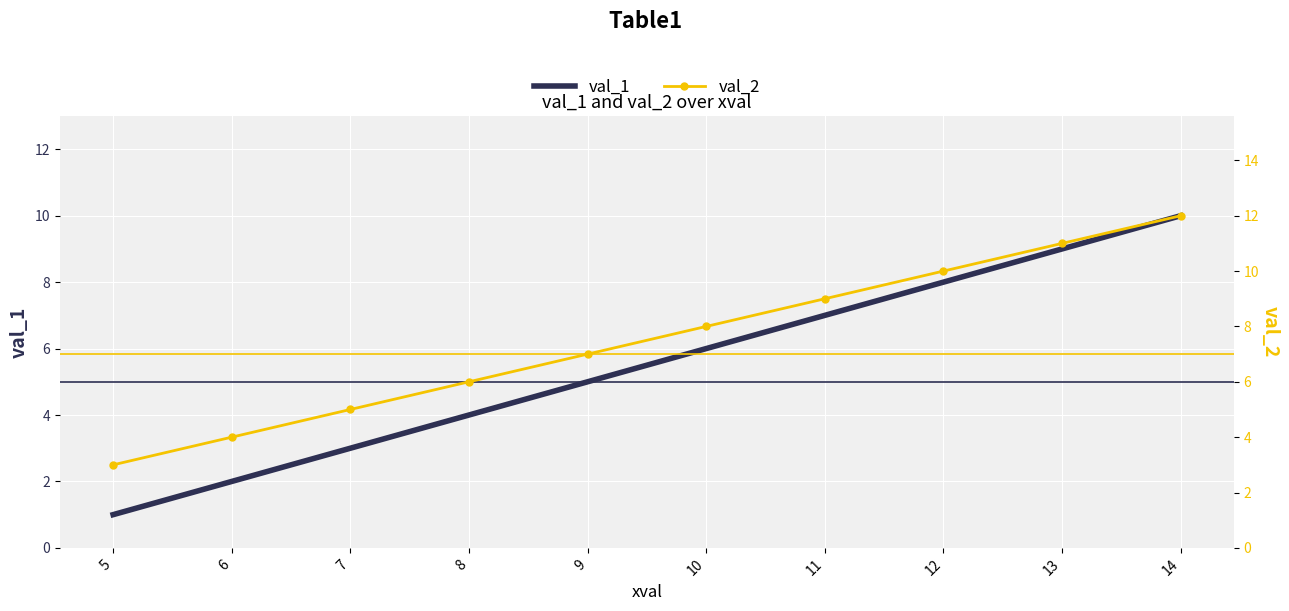

What is the difference between the highest and lowest values at 9?

2